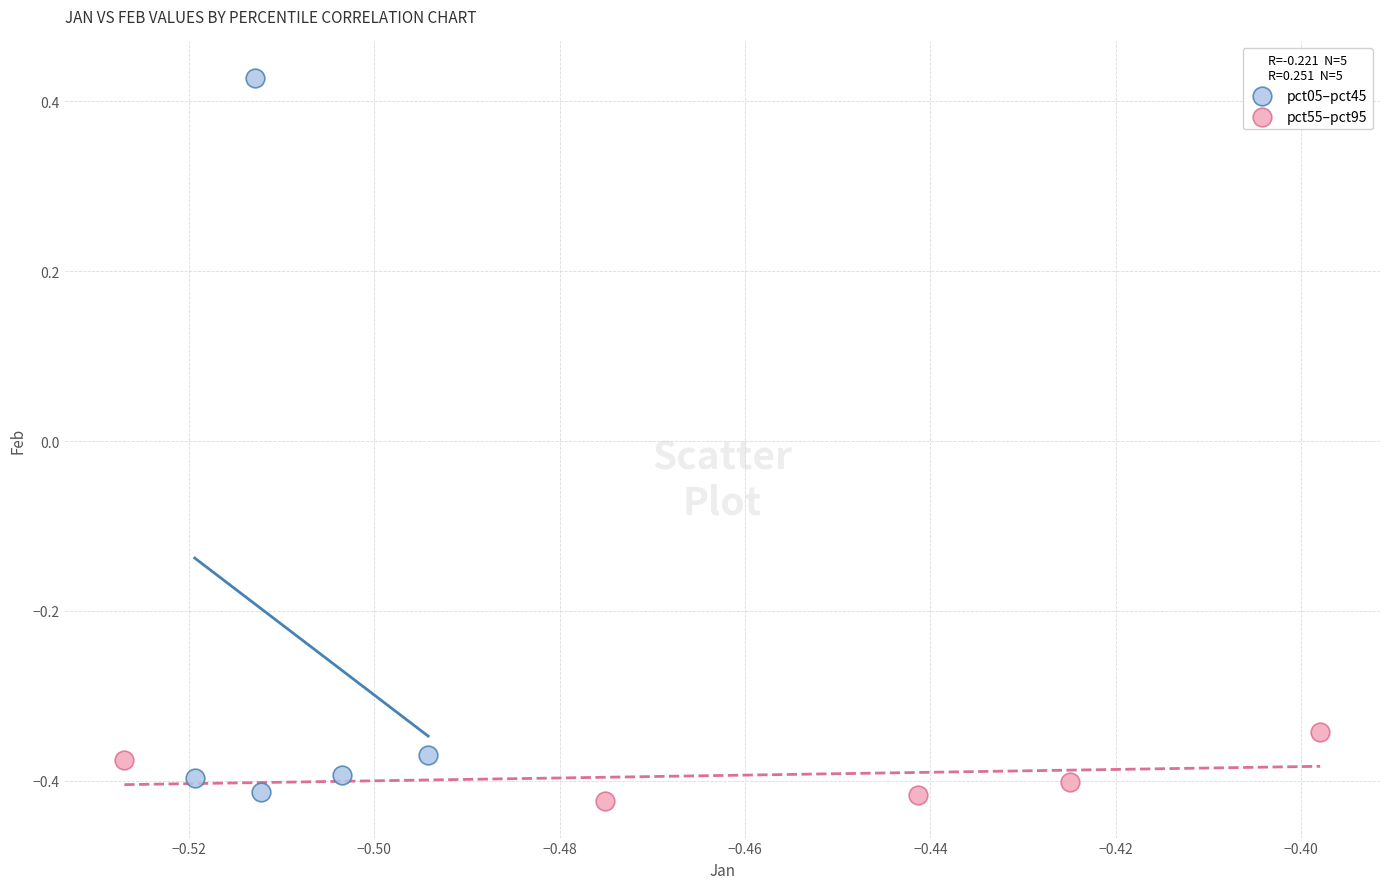

Which series has the largest Y range (max minus min)?

pct05–pct45